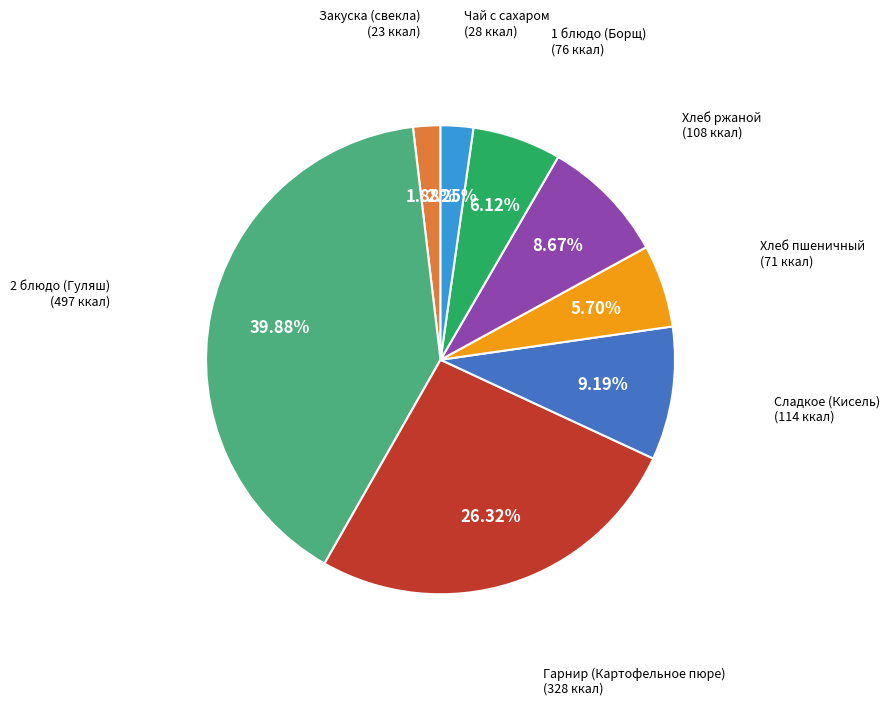

Is there a majority slice in this chart?

No